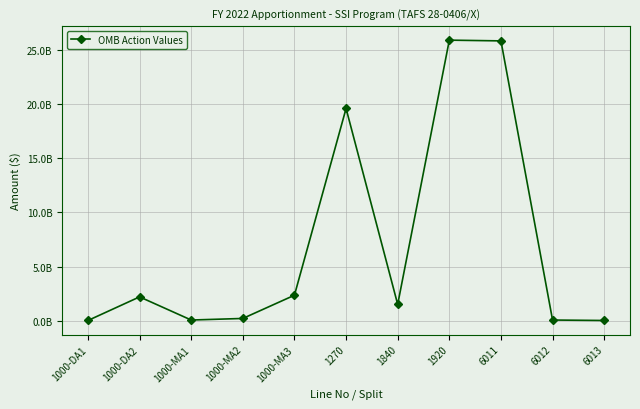

The chart shows a value of 25843564187 at 6011. True or false?

True